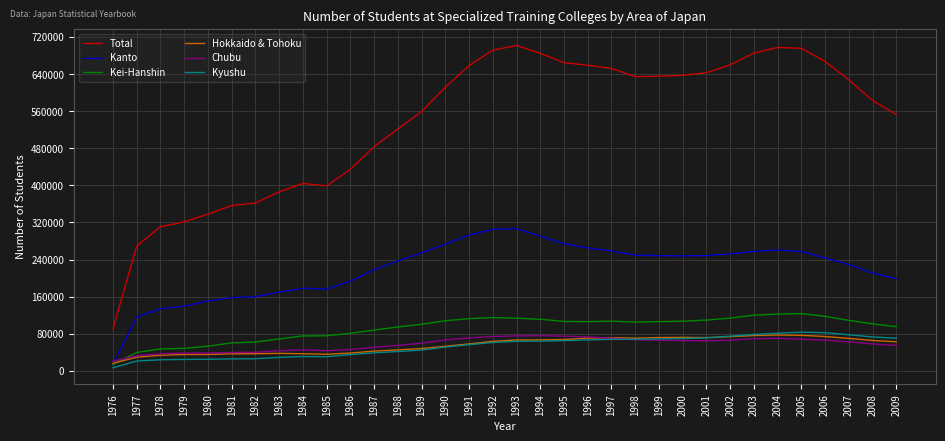

True or false: Kyushu and Kei-Hanshin cross at least once.

False